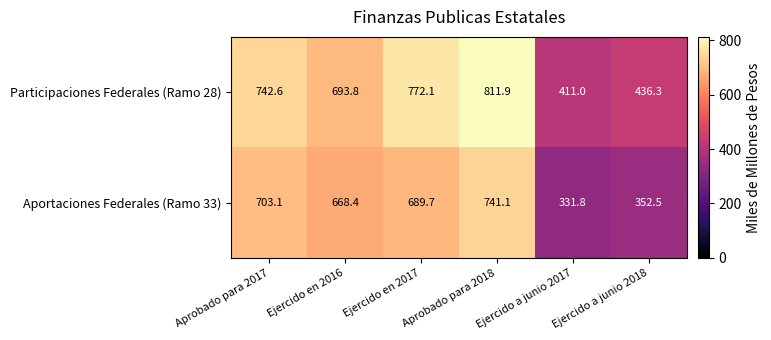

True or false: Participaciones Federales (Ramo 28) has a value of 411.0 at Ejercido a junio 2017.

True